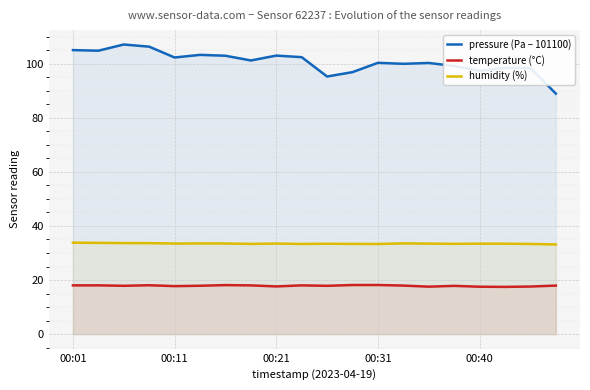

True or false: humidity (%) and pressure (Pa − 101100) cross at least once.

False